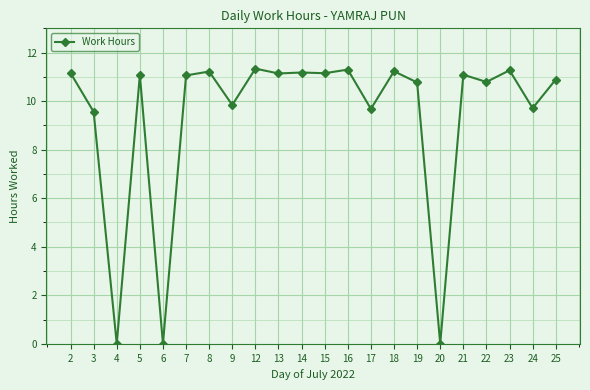

True or false: the data has more than 2 interior local peaks.

True